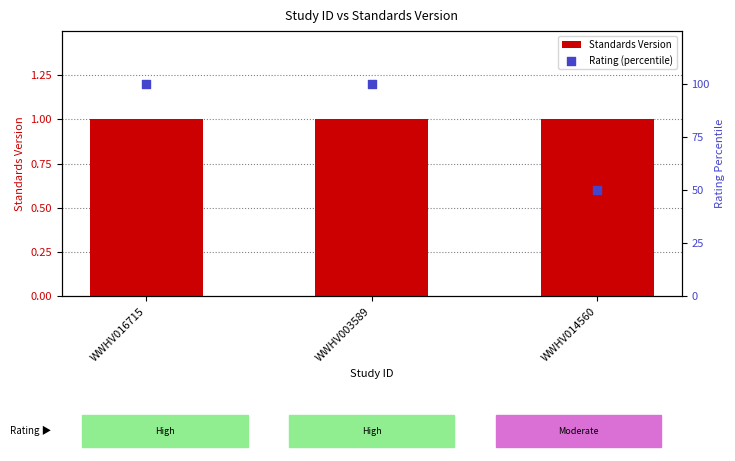

What are all the series names shown in the legend?

Standards Version, Rating (percentile)